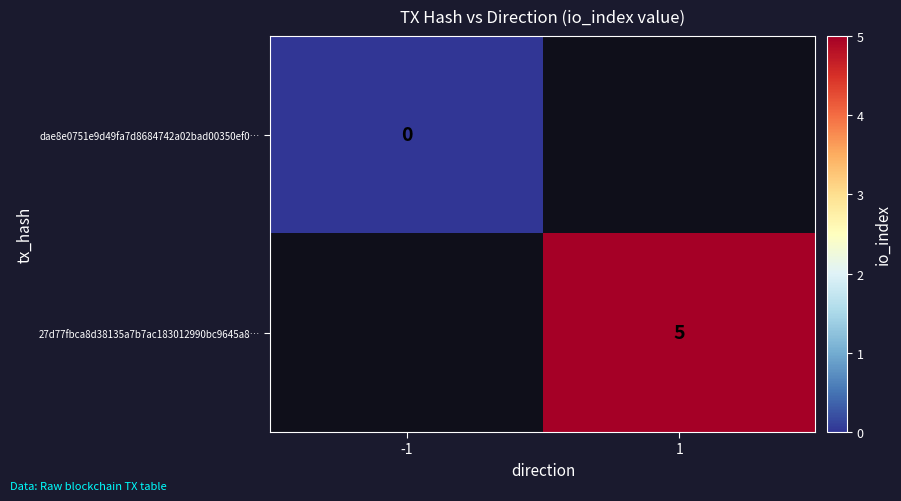

The value of 27d77fbca8d38135a7b7ac183012990bc9645a8… at 1 is 5. True or false?

True